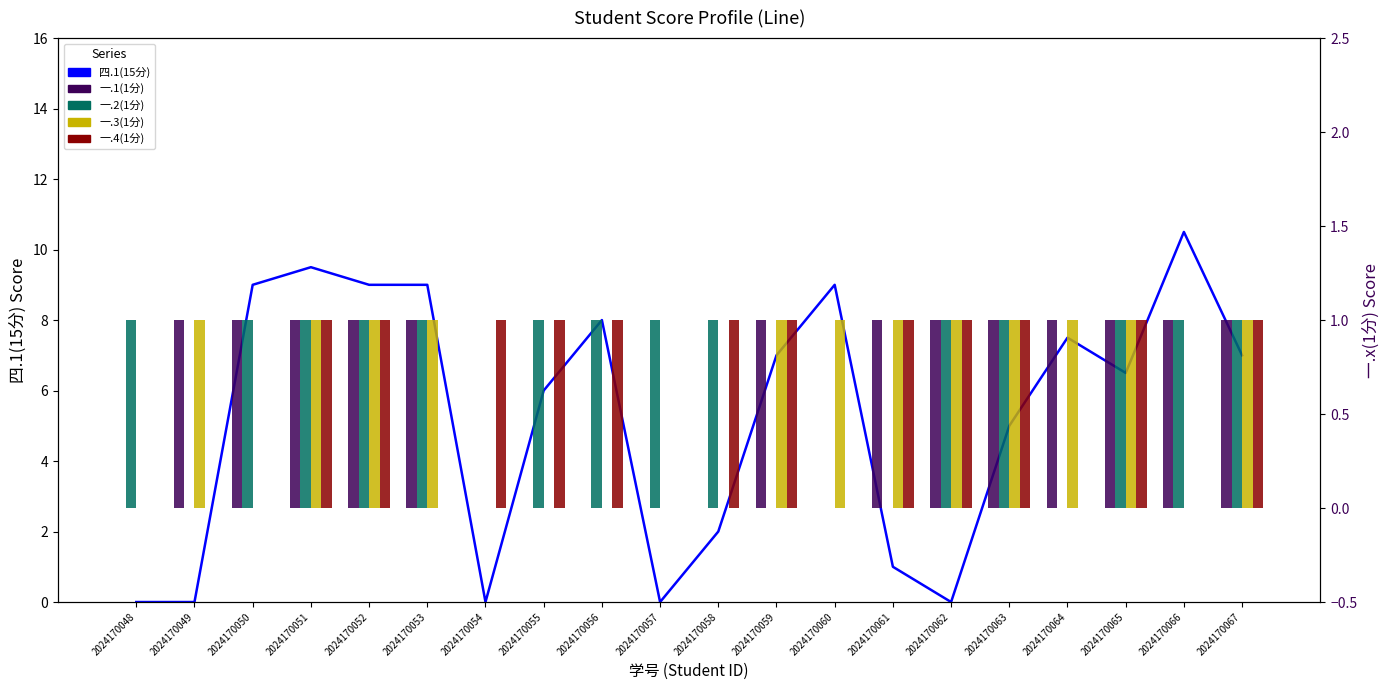

Which category has the highest value across all series?

2024170066